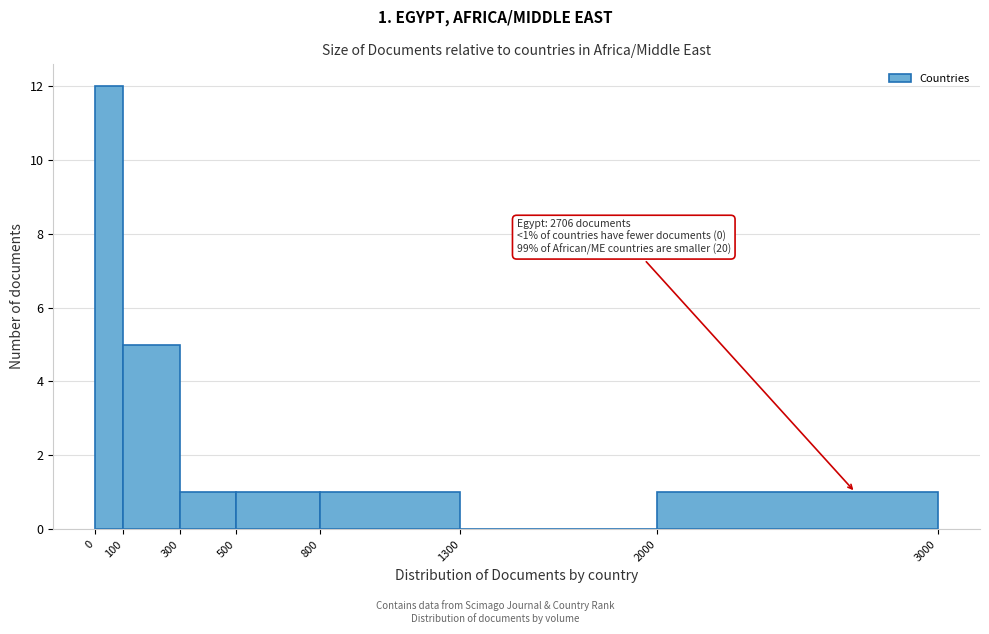

Over which range of the x-axis is the bar tallest?

0 to 100